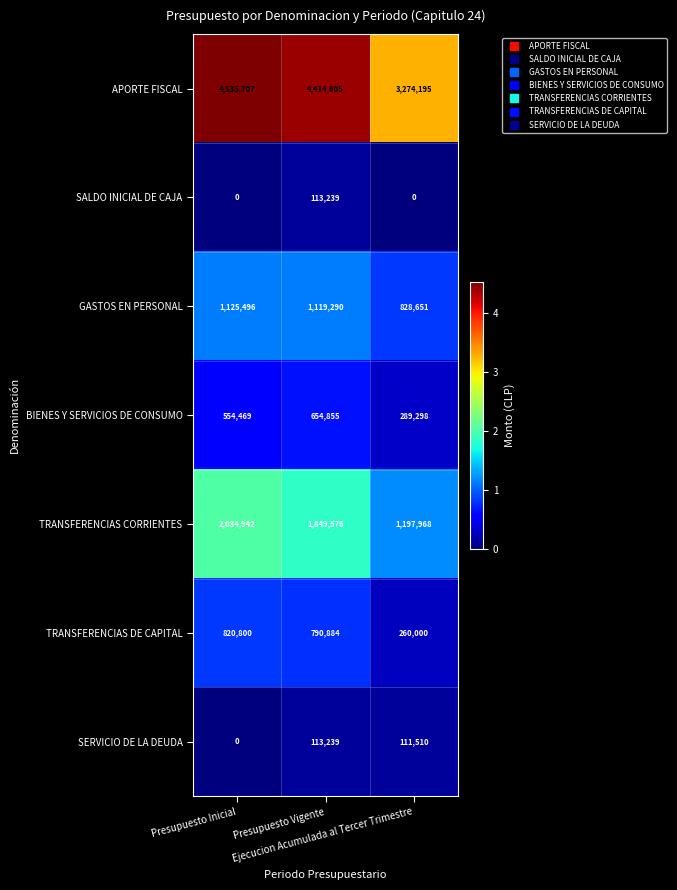

Which series has the largest total across all categories?

APORTE FISCAL